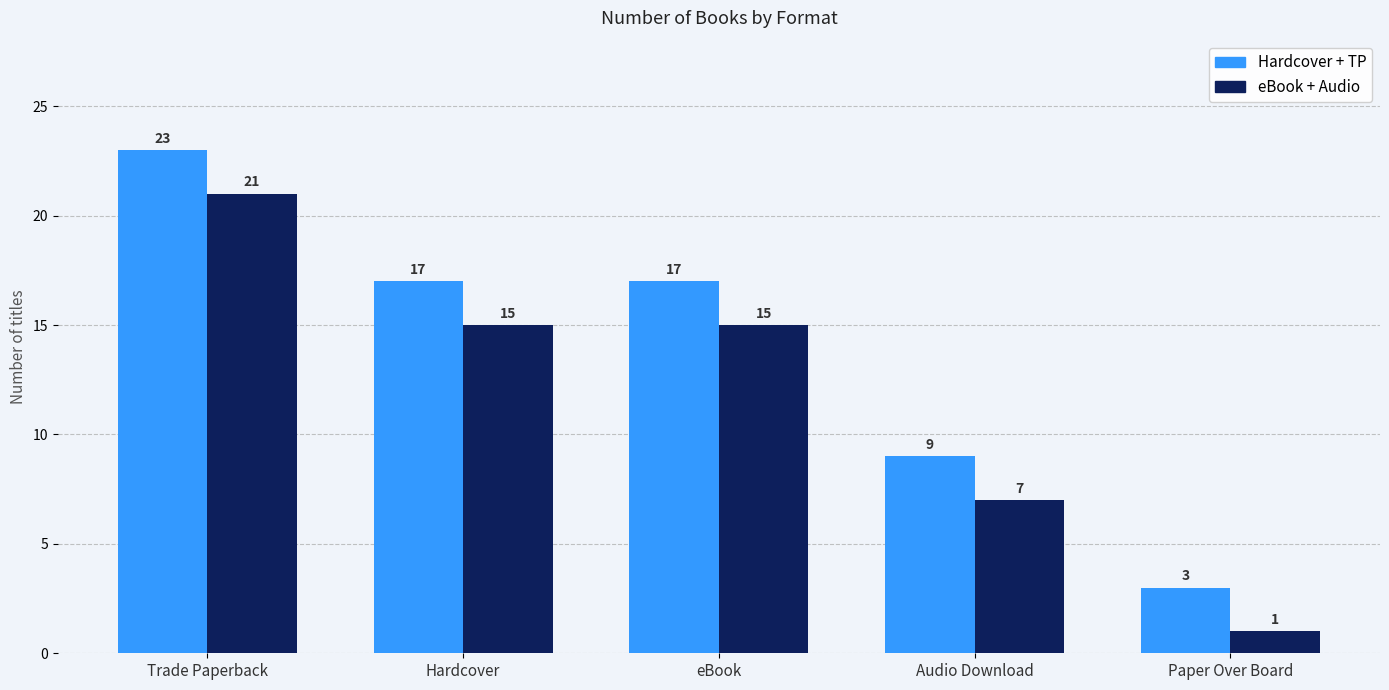

How many Hardcover + TP values are between 9 and 17?

3